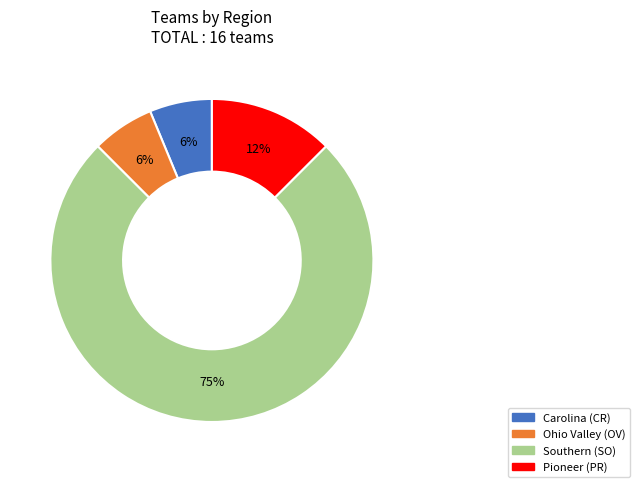

Do Southern (SO) and Pioneer (PR) together represent more than half of the pie?

Yes